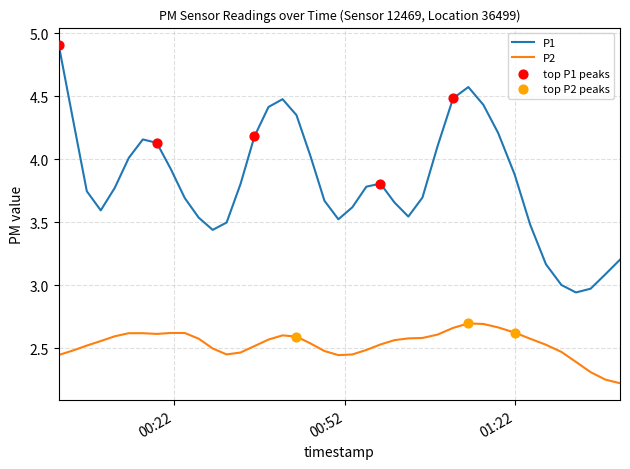

Which series has the widest spread of values?

P1